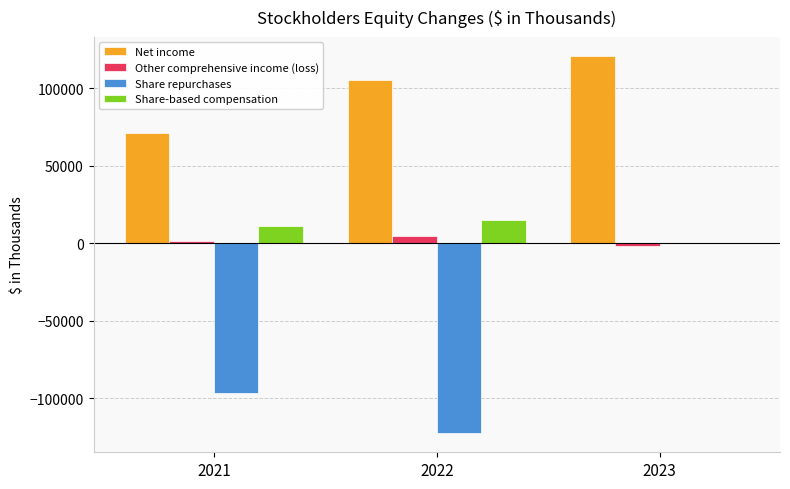

Count the number of categories in the chart.

3